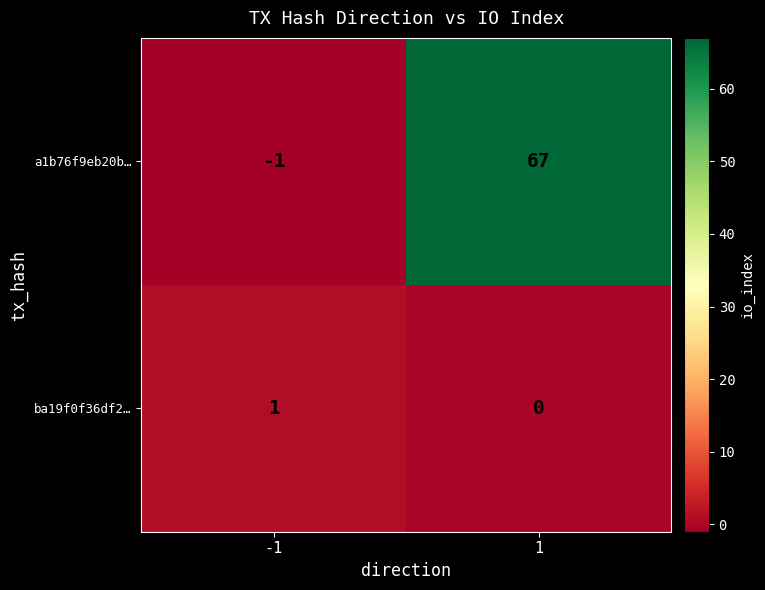

What is the average value of the a1b76f9eb20b… series?

33